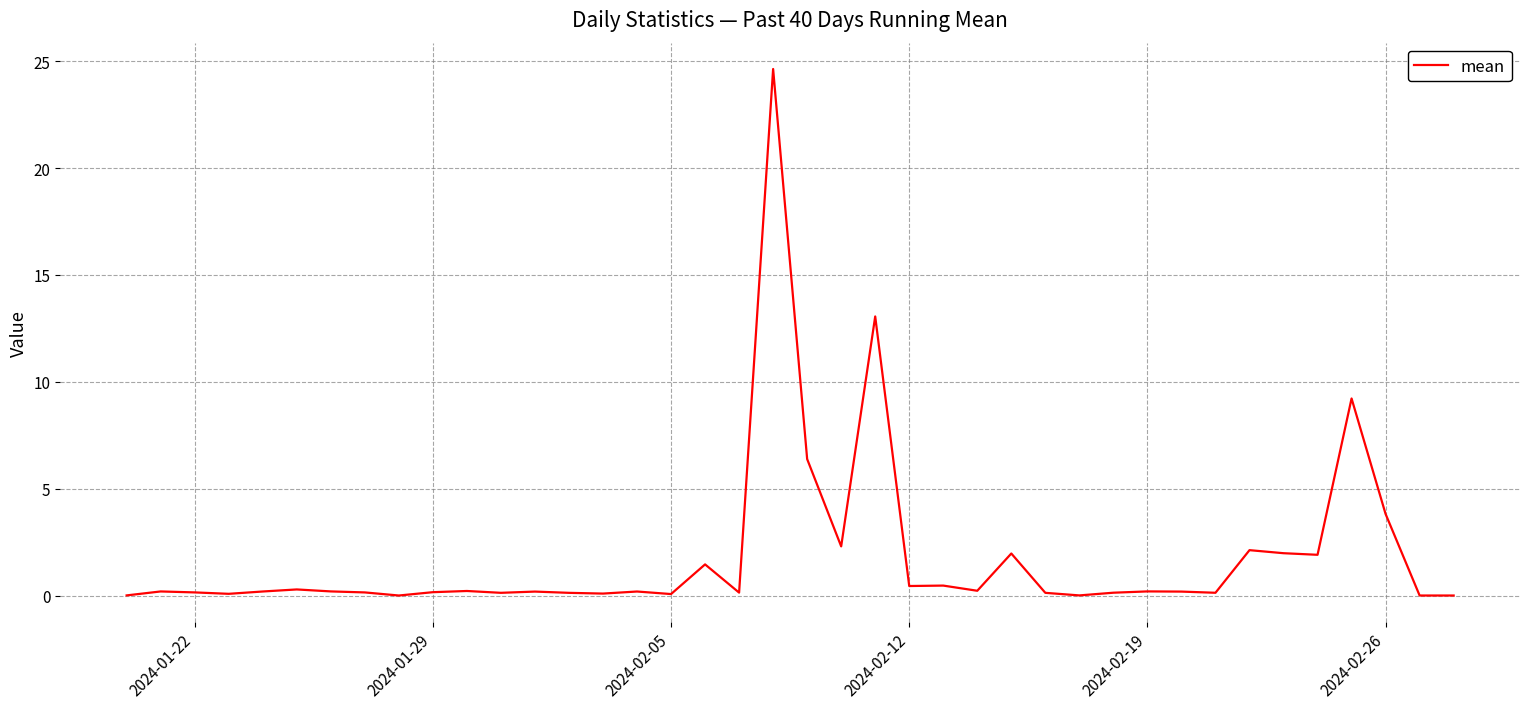

What is the difference between the maximum and minimum values?

24.6